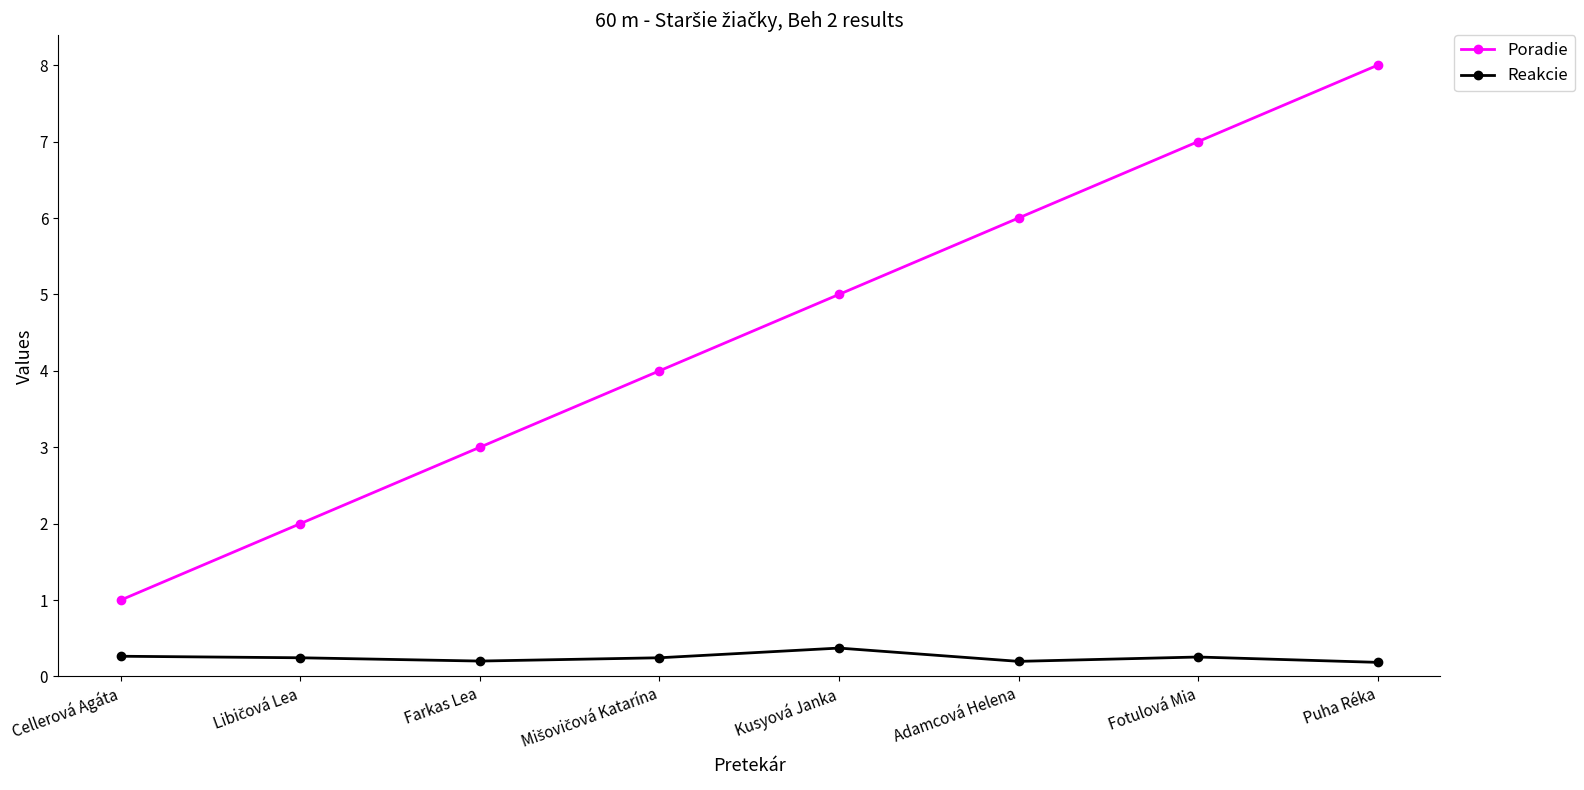

At which label does Poradie reach its peak?

Puha Réka